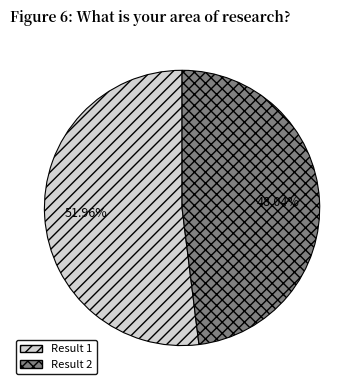

To the nearest percent, what is the average slice percentage?

50%